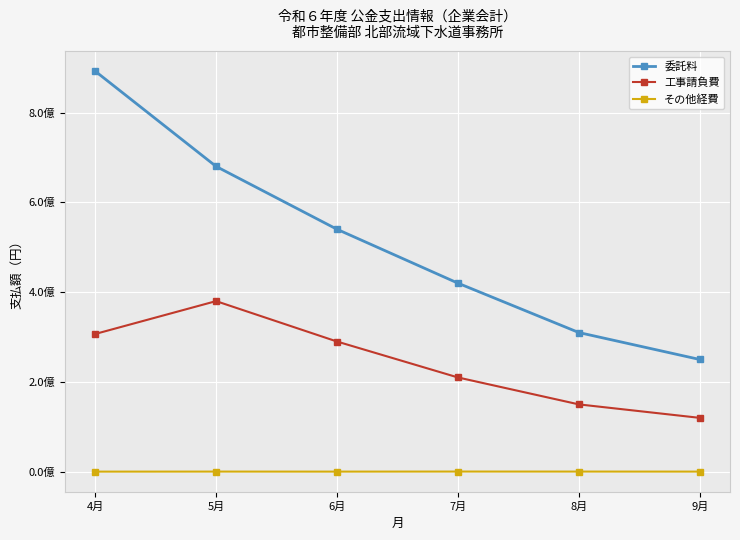

What are all the series names shown in the legend?

委託料, 工事請負費, その他経費